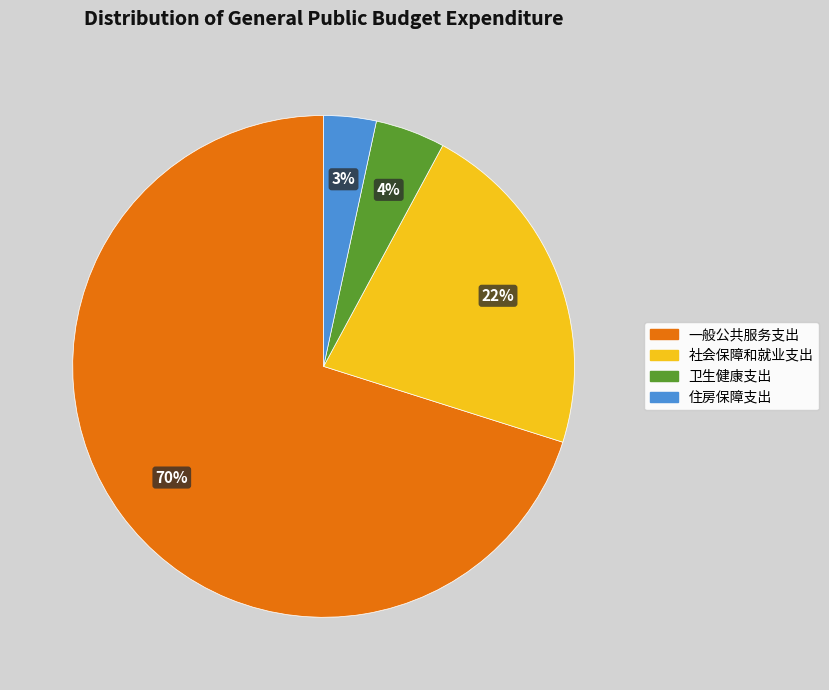

Do 住房保障支出 and 社会保障和就业支出 together represent more than half of the pie?

No